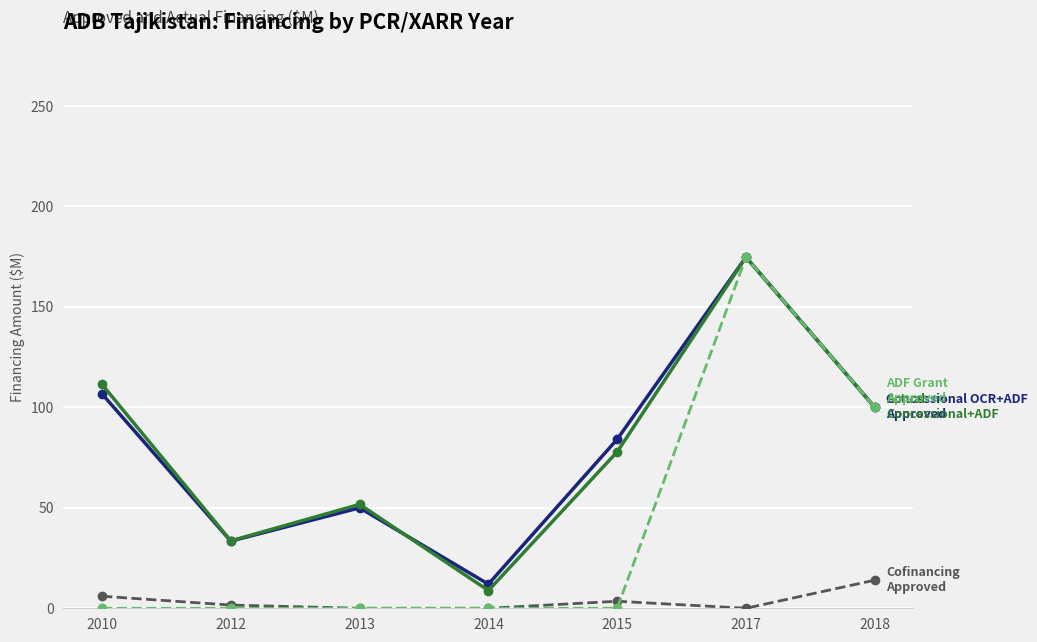

What is the spread (max minus min) of values at 2010?

111.4